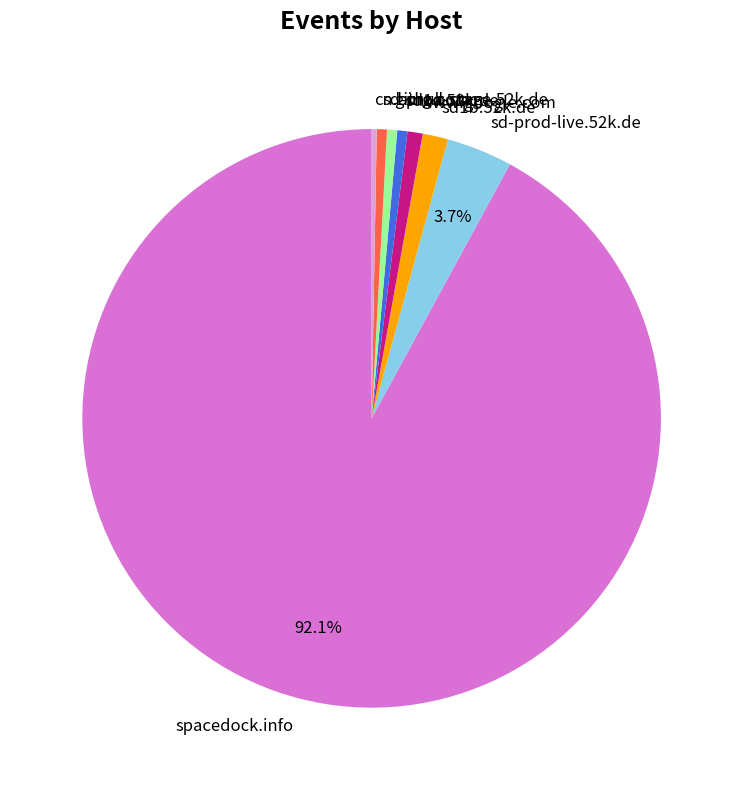

Approximately how many times larger is the value at sd-prod-stage.52k.de compared to cn.bing.com?

2.0